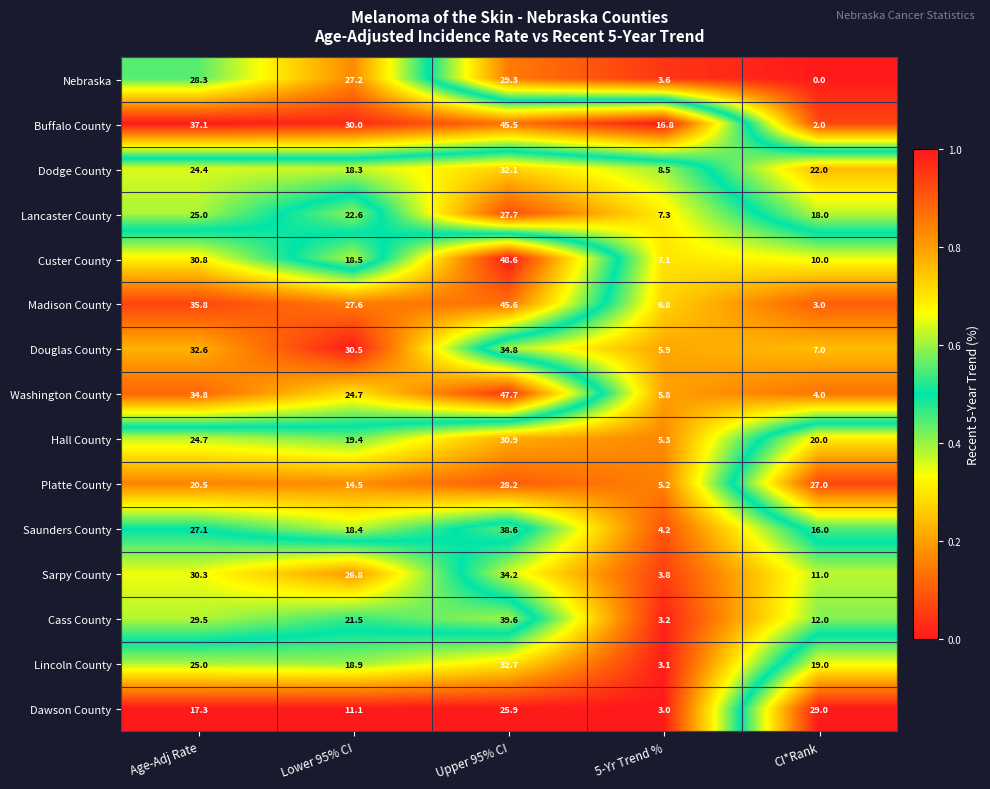

Count the number of data series in this chart.

15